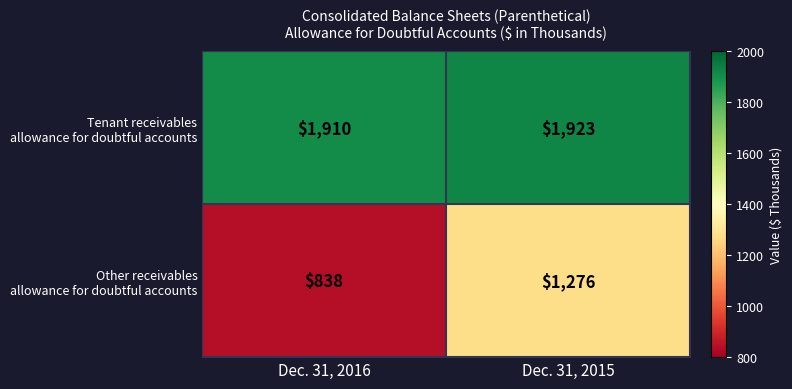

Which category has the lowest value across all series?

Dec. 31, 2016